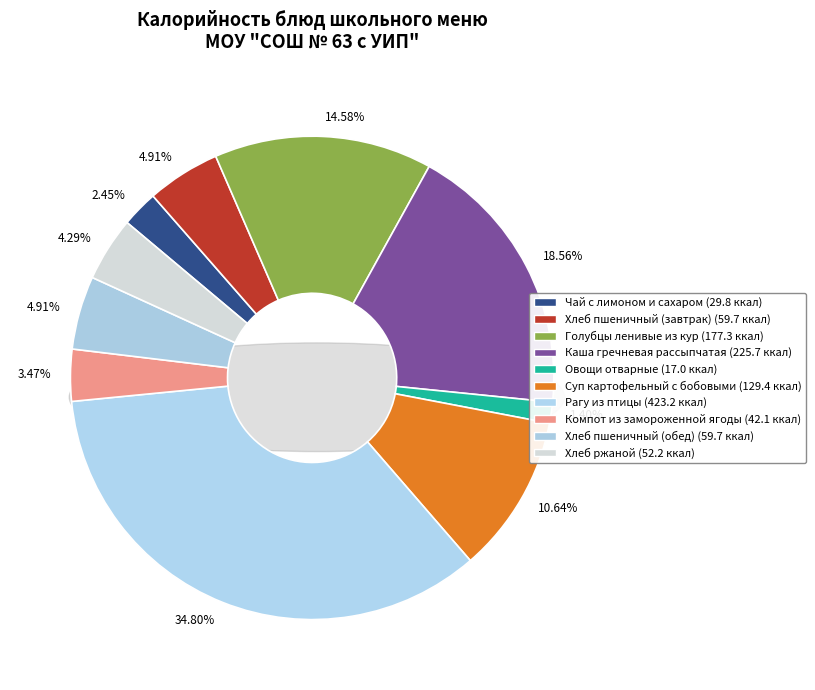

To the nearest percent, what percentage of the pie is Голубцы ленивые из кур?

15%